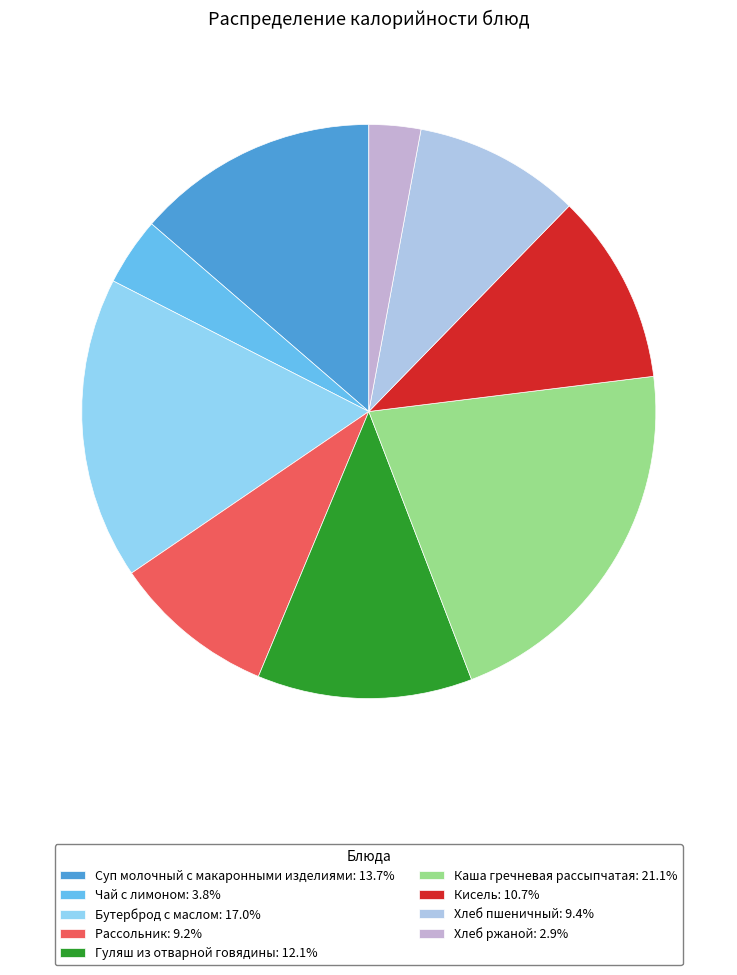

What is the change in value from Кисель to Хлеб ржаной?

-86